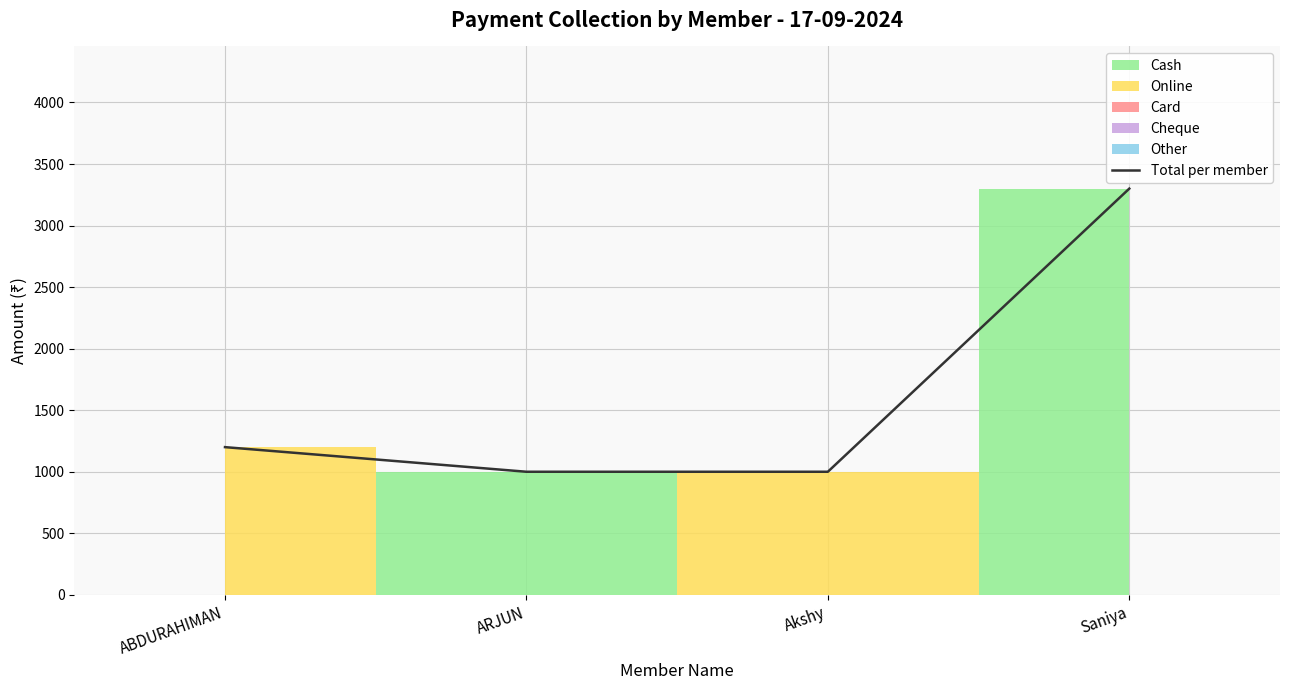

What is the label of the 2nd point from the right?

Akshy